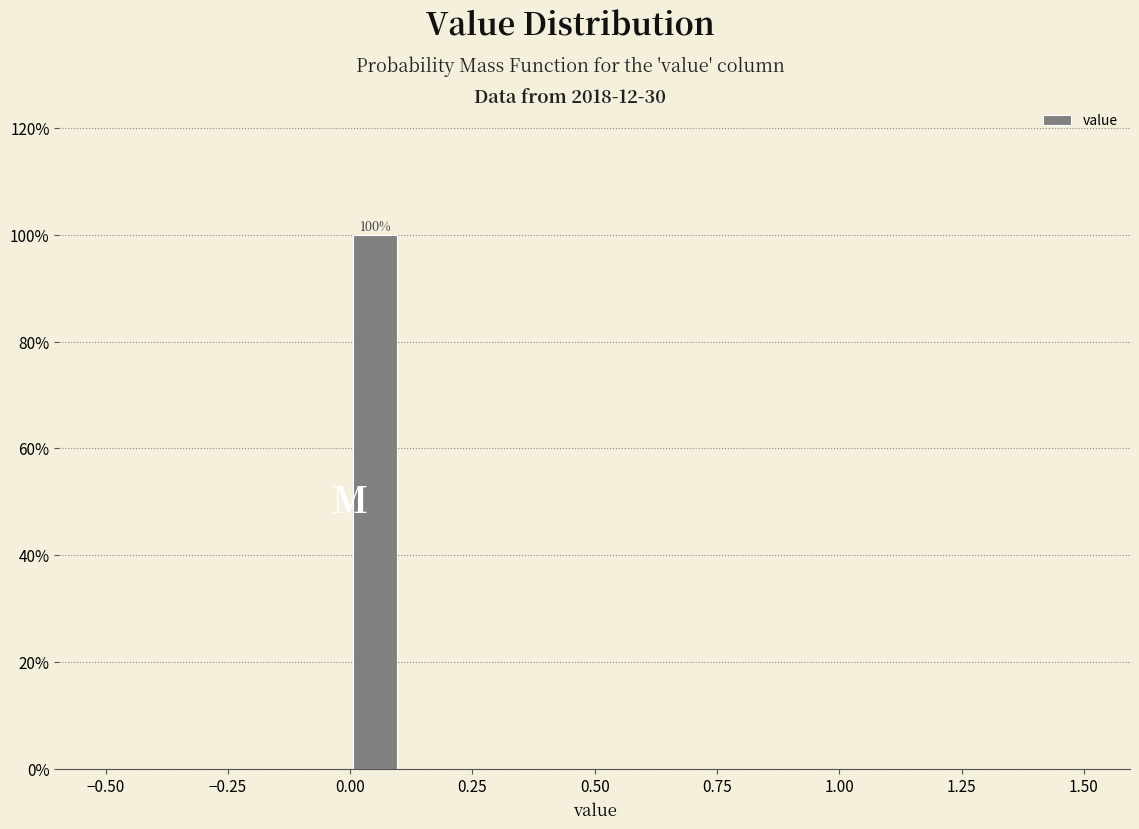

Around what value on the x-axis is the tallest bar? Give the approximate position of its centre, as read against the axis.

0.05